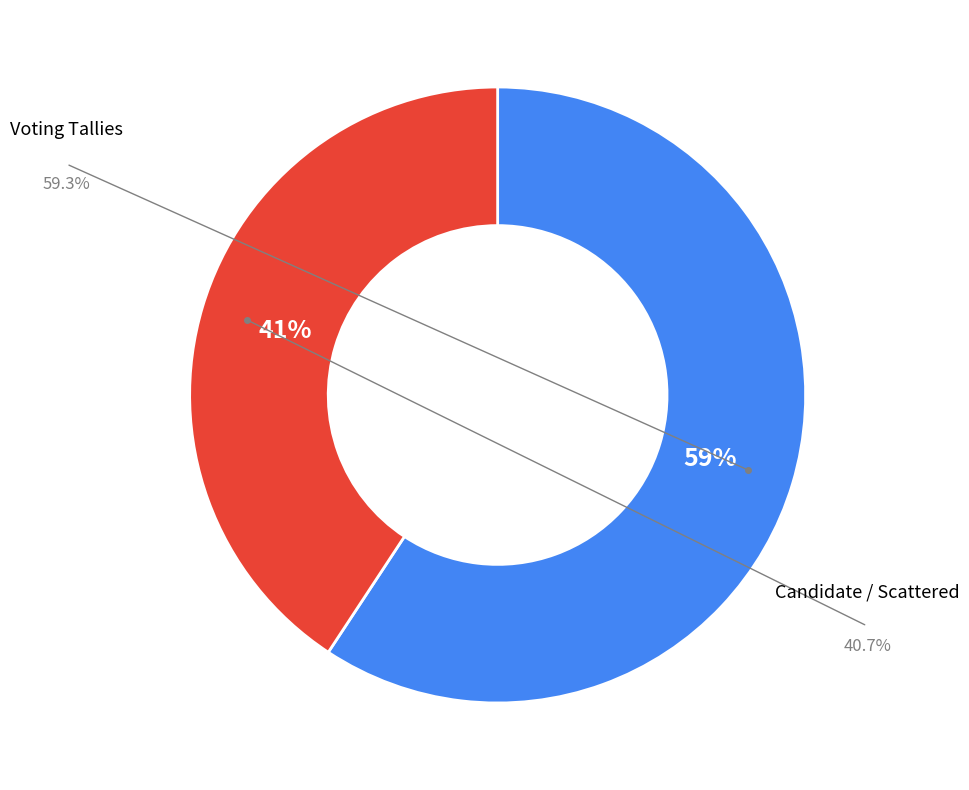

Is there a majority slice in this chart?

Yes